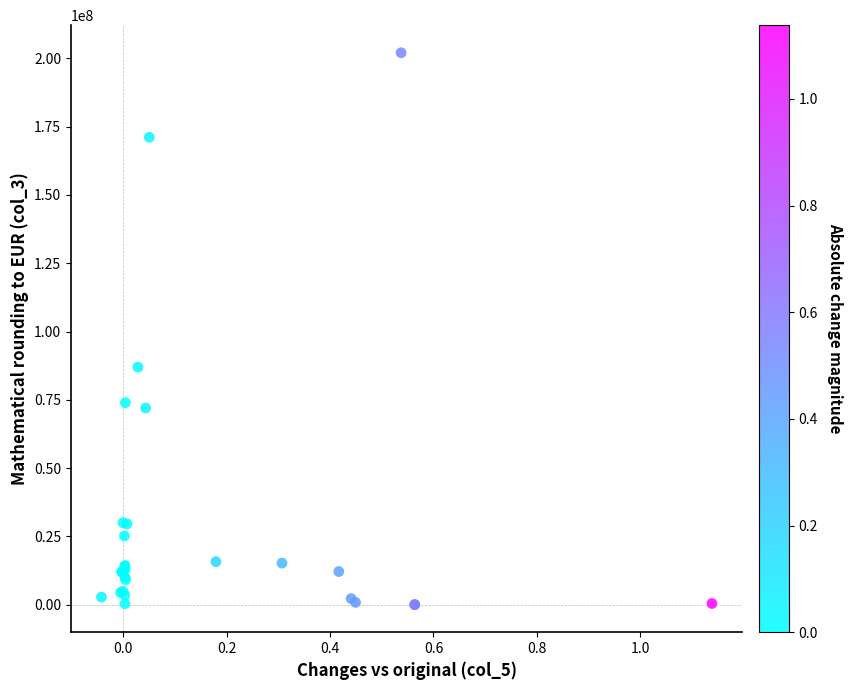

What Y value in the scatter plot is closest to 101046642?

86997211.2